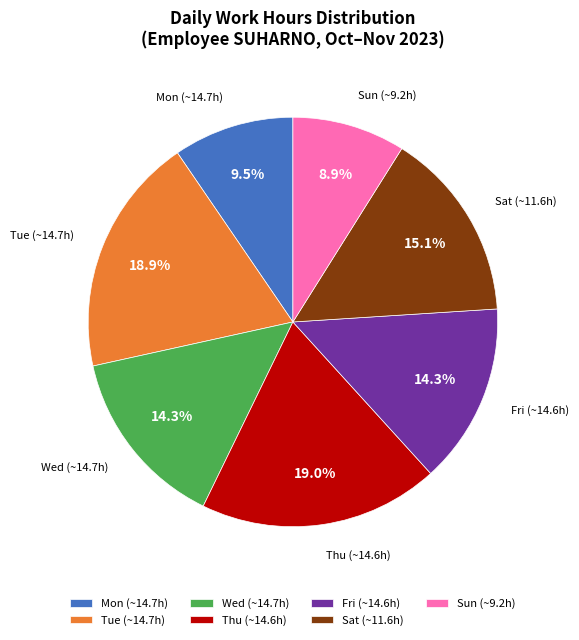

Combined, do Thu (~14.6h) and Tue (~14.7h) account for over 50%?

No